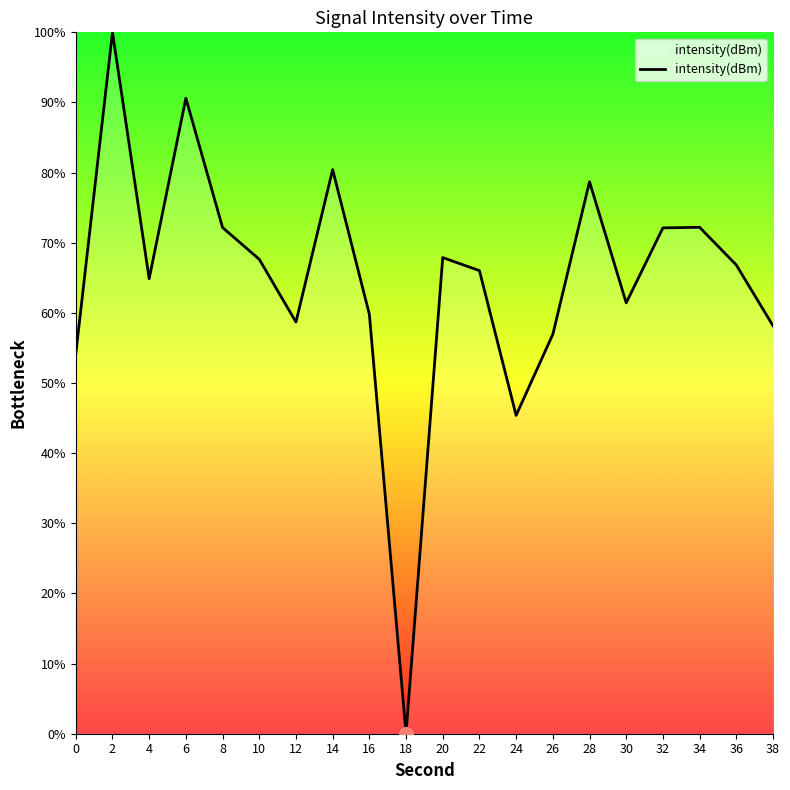

Between 30 and 38, which is larger?

30